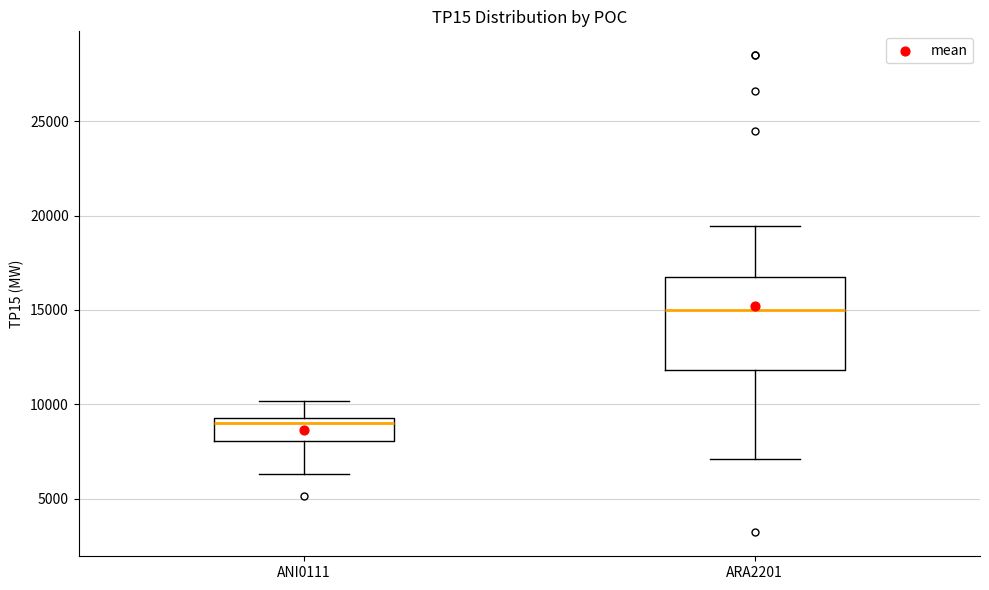

Reading left to right, read every box against the y-axis: the position of its median line, the range the box covers, and the ends of its whiskers. The values are not printed on the chart, so give them approximately, as read against the axis.

ANI0111: median 9000, box 8000 to 9500, whiskers 6500 to 10000
ARA2201: median 15000, box 12000 to 16500, whiskers 7000 to 19500